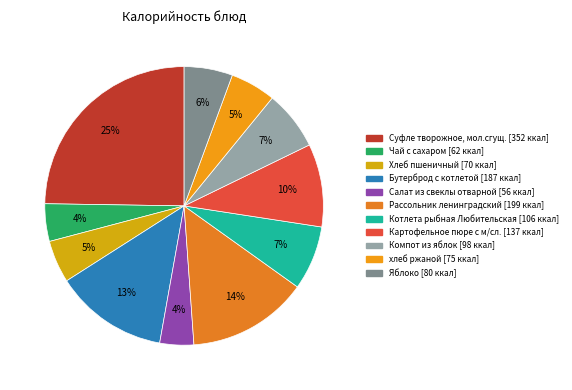

How many slices are in this pie chart?

11